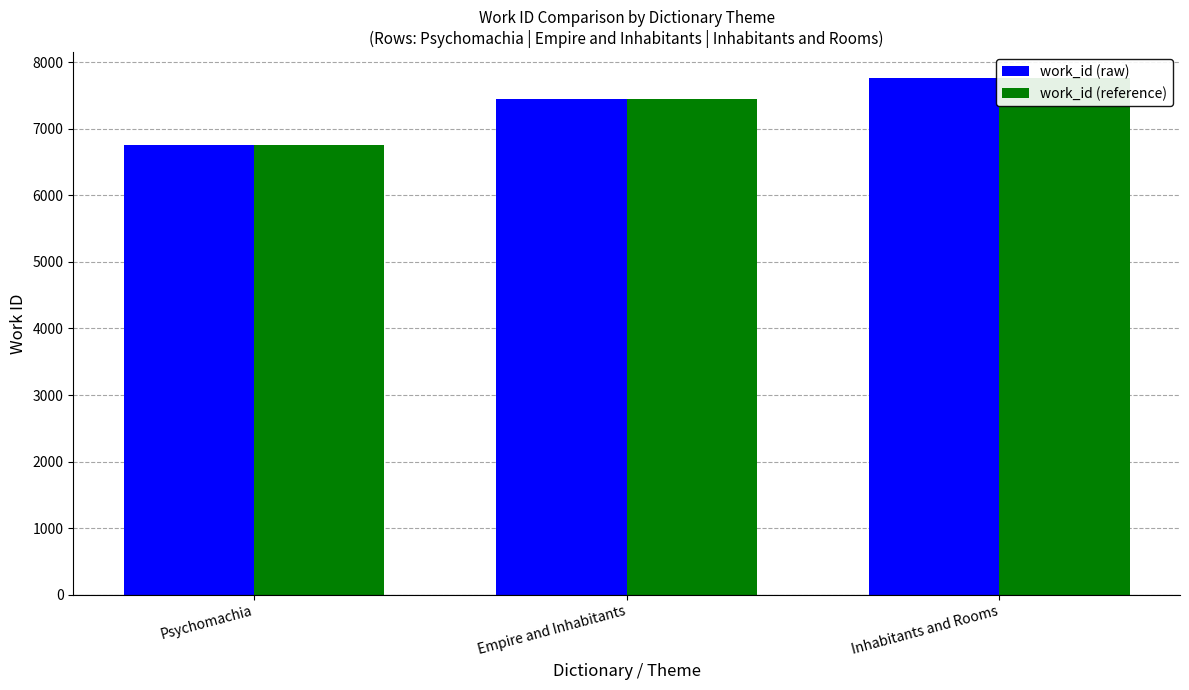

What is the approximate value of work_id (reference) at Empire and Inhabitants, to the nearest 50?

7450